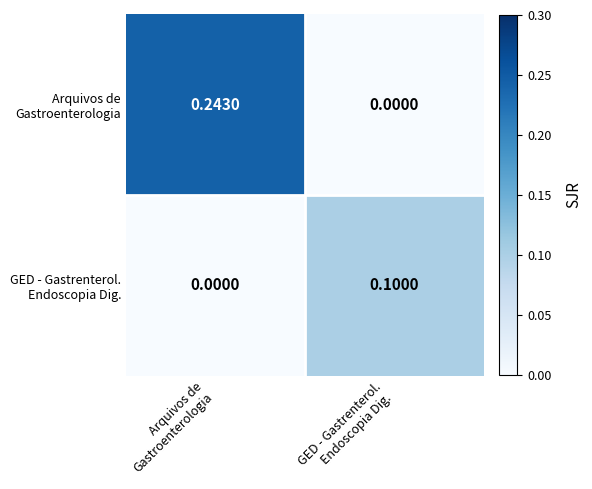

Between GED - Gastrenterol.
Endoscopia Dig. and Arquivos de
Gastroenterologia, which is larger?

Arquivos de
Gastroenterologia